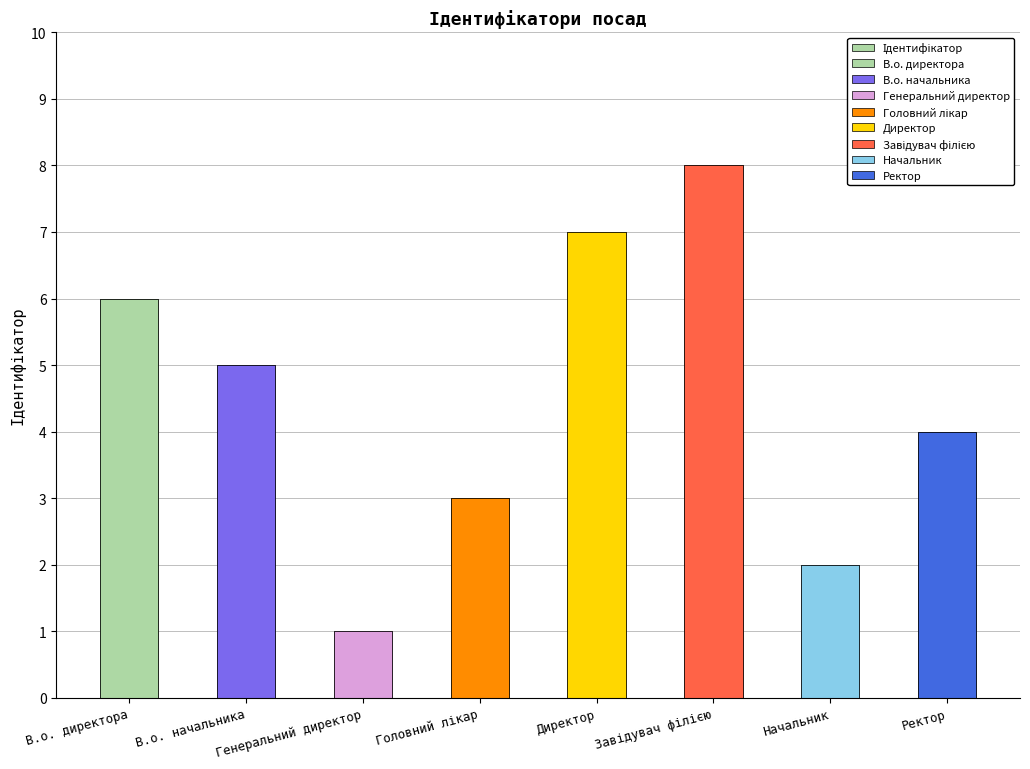

Count the values in the range 3 to 7.

5